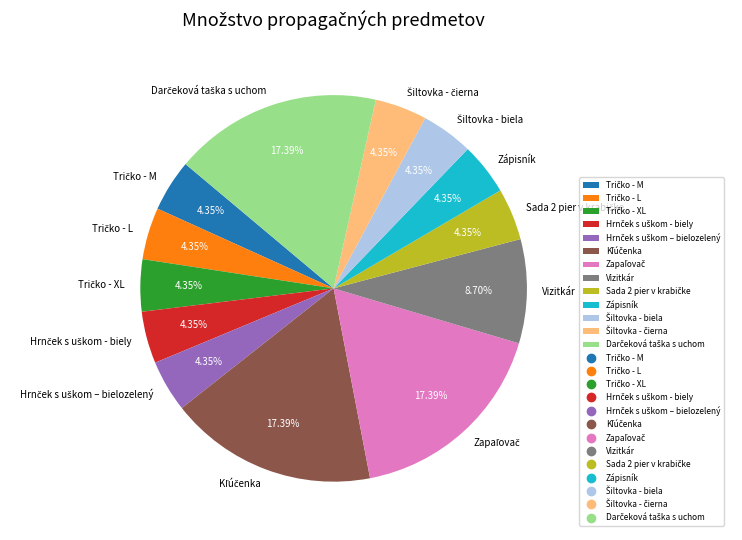

To the nearest percent, what is the difference between the largest and smallest slice percentages?

13%